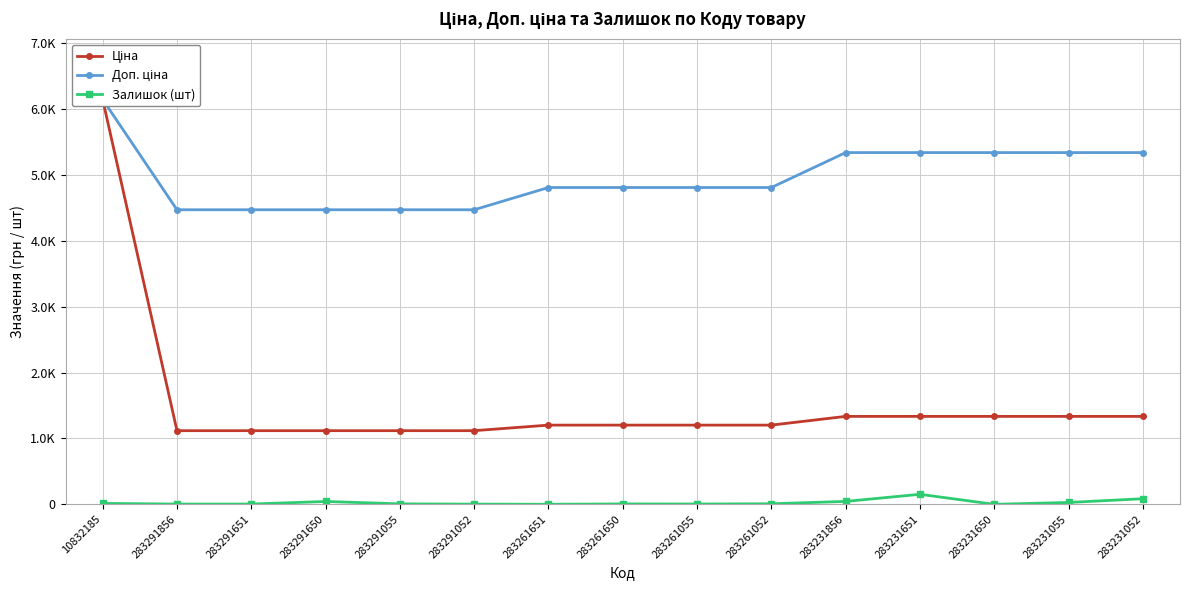

Which series has the largest total across all categories?

Доп. ціна